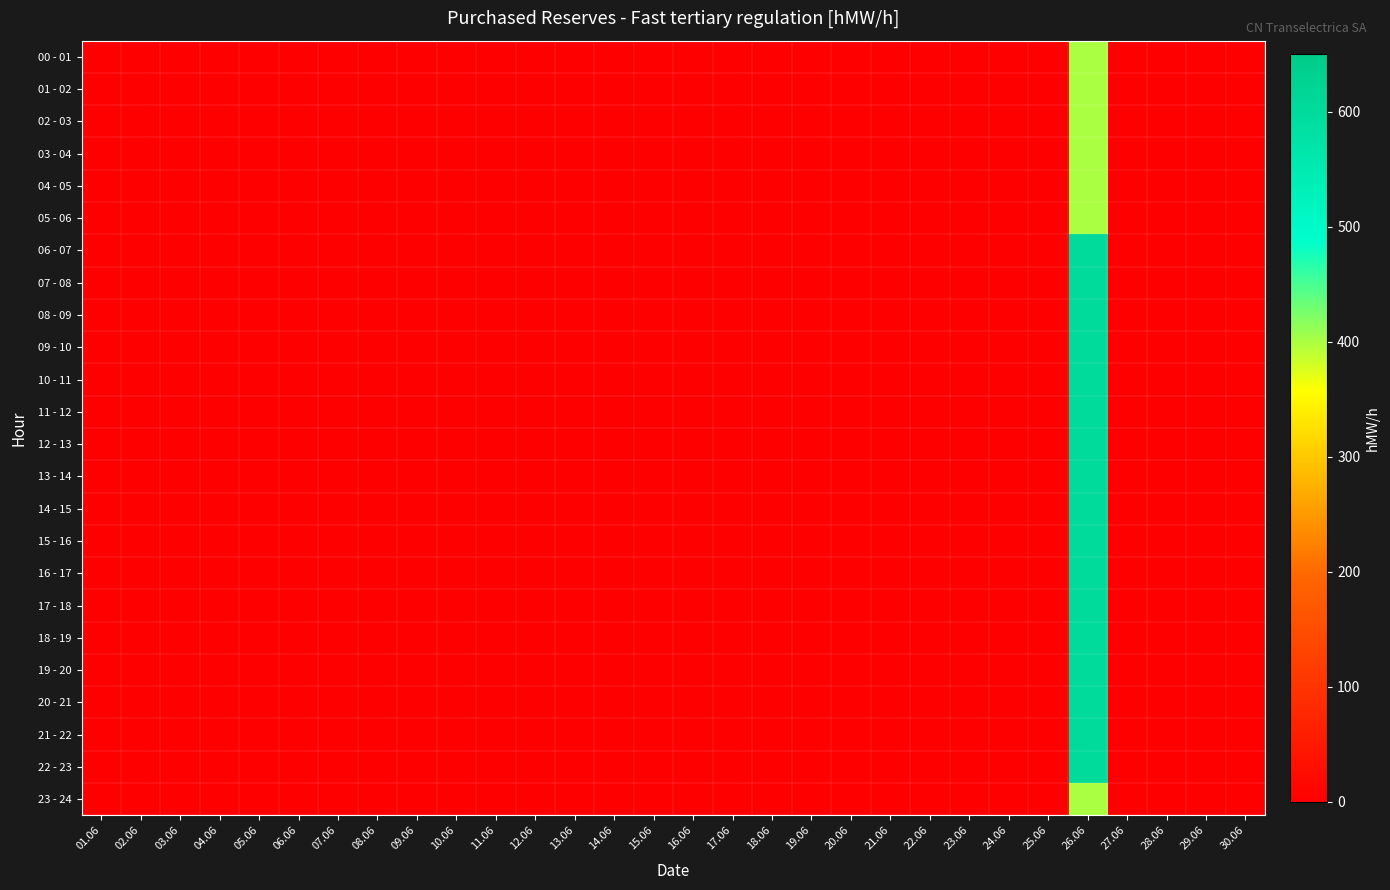

Between 08.06 and 27.06, which is larger?

08.06